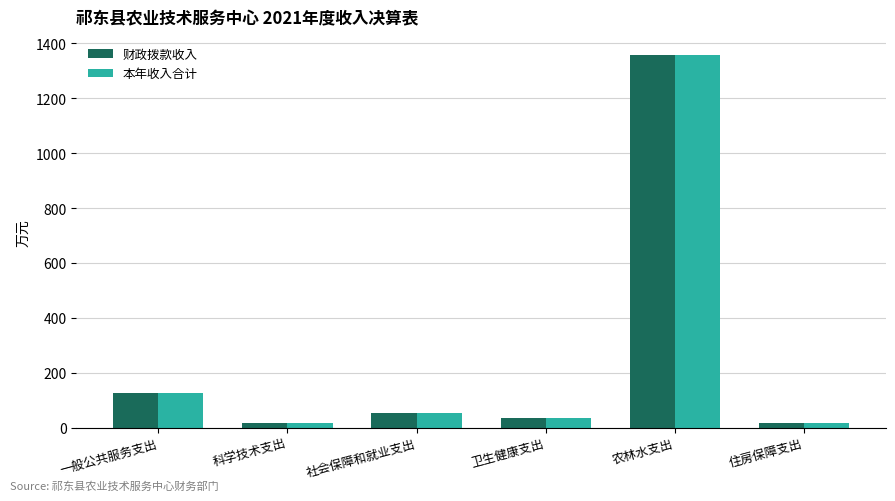

What position from the left is 农林水支出?

5